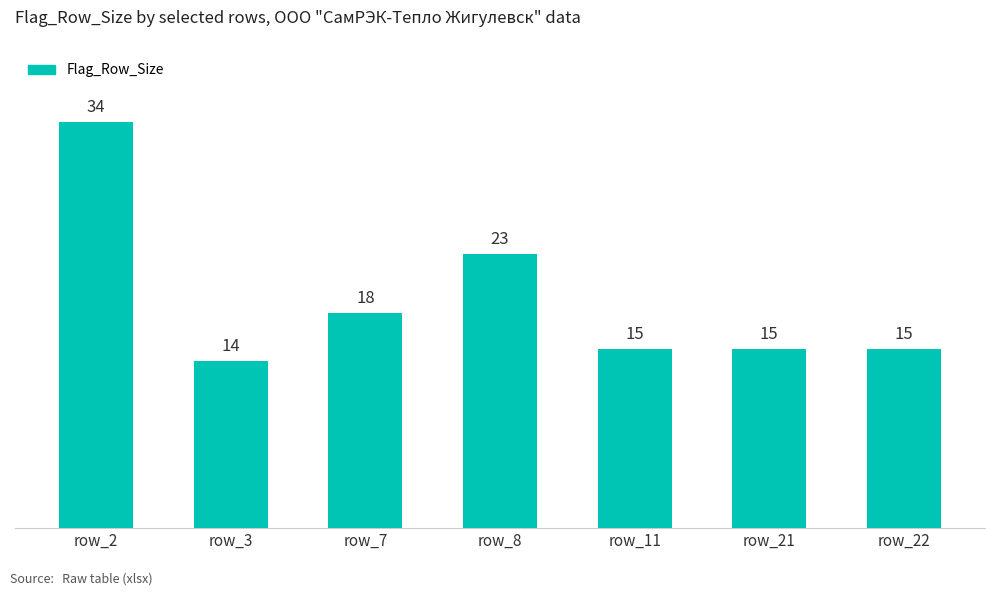

At which label does the data first exceed 15?

row_2